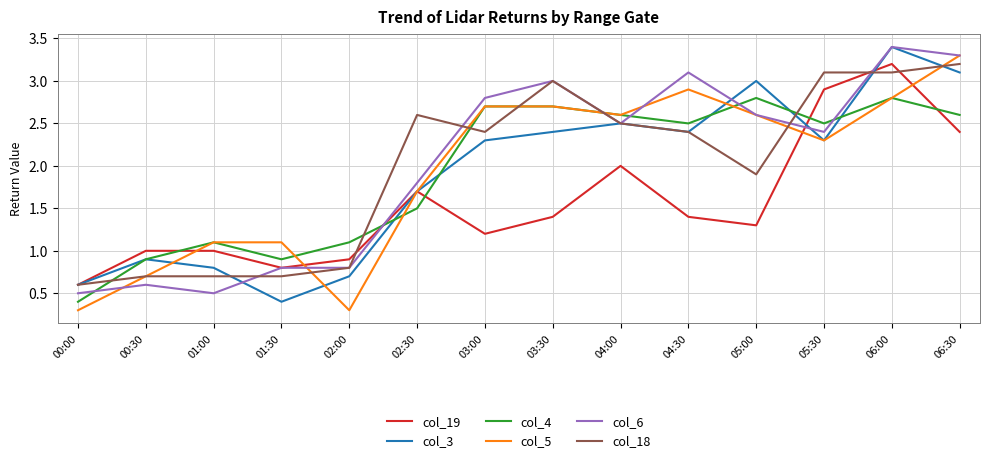

Between 01:00 and 06:30, which series saw the biggest shift?

col_6